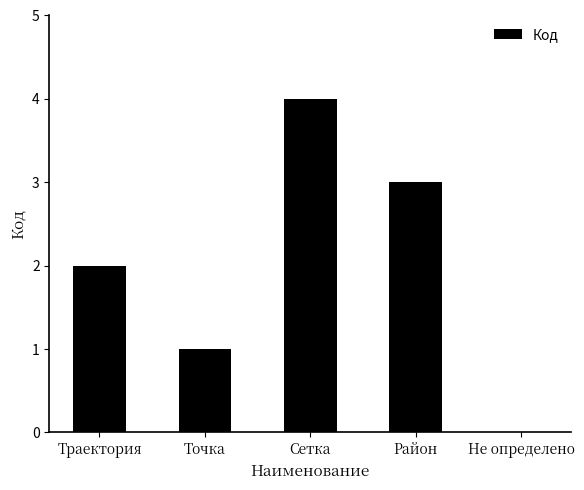

What is the sum of all values?

10